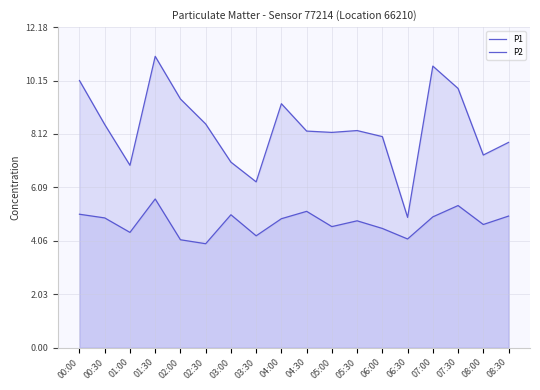

How many series are shown in this chart?

2